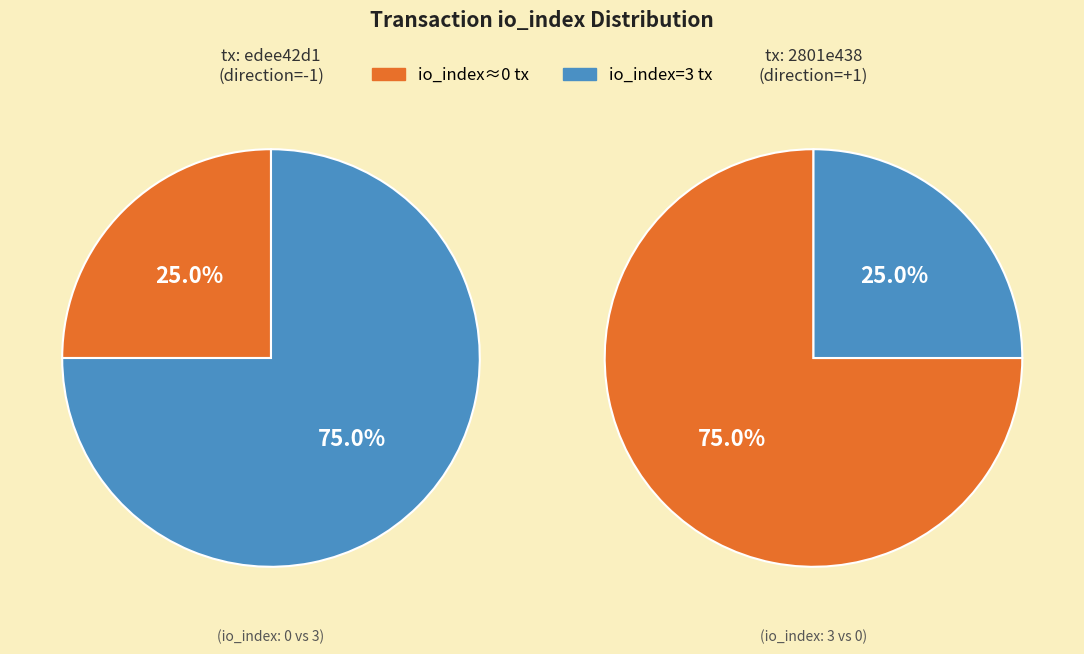

How many segments does this pie chart have?

2